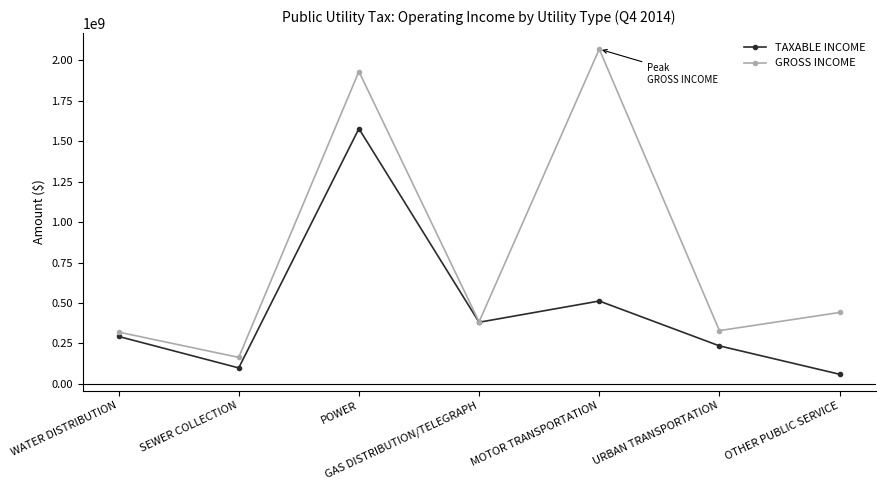

List the series in order of their peak value, lowest first.

TAXABLE INCOME, GROSS INCOME